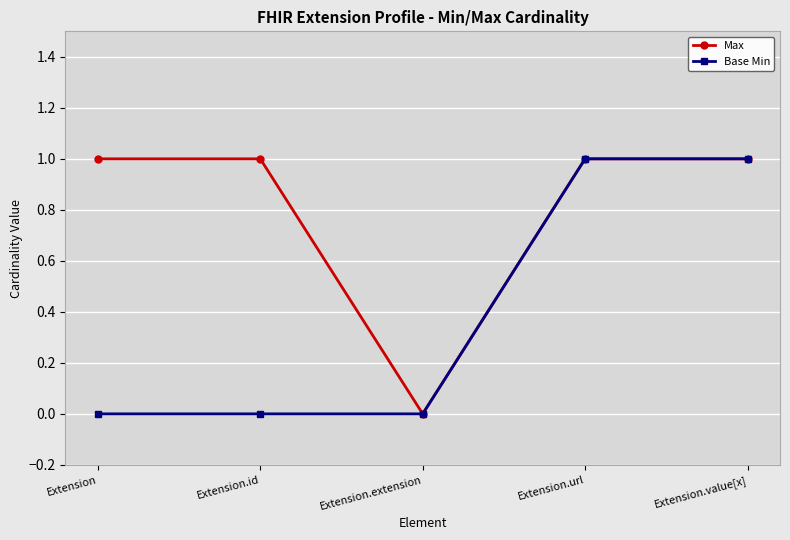

Which series has the largest total across all categories?

Max